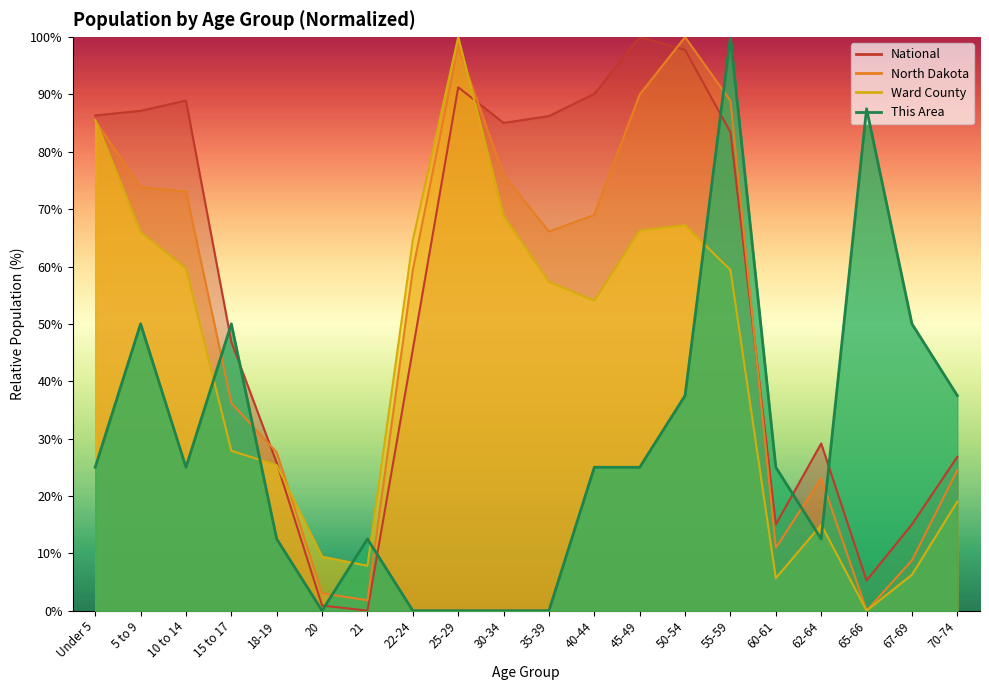

Reading left to right, extract all data points from this chart.

This Area: 25.0	50.0	25.0	50.0	12.5	0.0	12.5	0.0	0.0	0.0	0.0	25.0	25.0	37.5	100.0	25.0	12.5	87.5	50.0	37.5
Ward County: 85.5	66.0	59.7	27.9	25.4	9.4	7.8	64.6	100.0	68.8	57.3	54.0	66.3	67.2	59.4	5.7	15.0	0.0	6.3	19.0
North Dakota: 85.4	73.8	73.1	36.2	27.6	3.0	1.8	59.4	98.3	75.9	66.1	69.0	90.0	100.0	88.9	11.0	23.1	0.0	8.8	24.5
National: 86.3	87.1	88.9	46.9	25.8	0.9	0.0	45.5	91.2	85.0	86.2	90.1	100.0	97.8	83.4	15.0	29.1	5.3	15.0	26.8